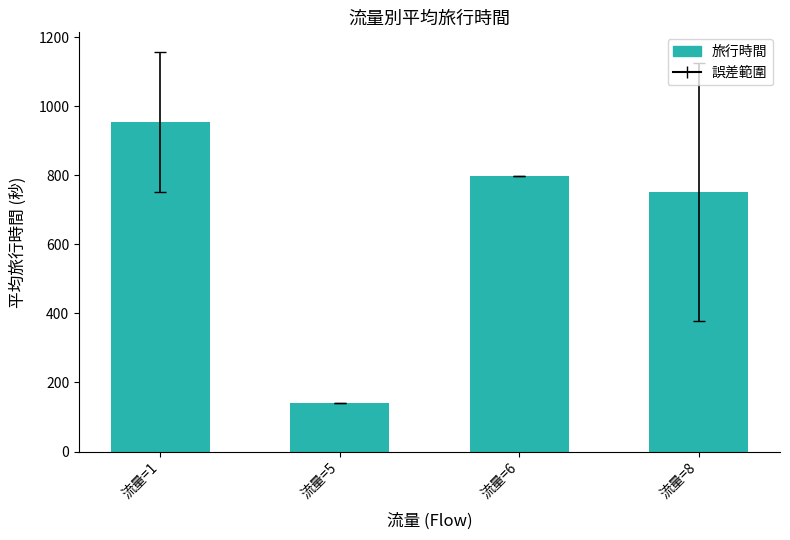

Reading left to right, extract all data points from this chart.

流量=1=954.6	流量=5=140.0	流量=6=798.0	流量=8=750.3